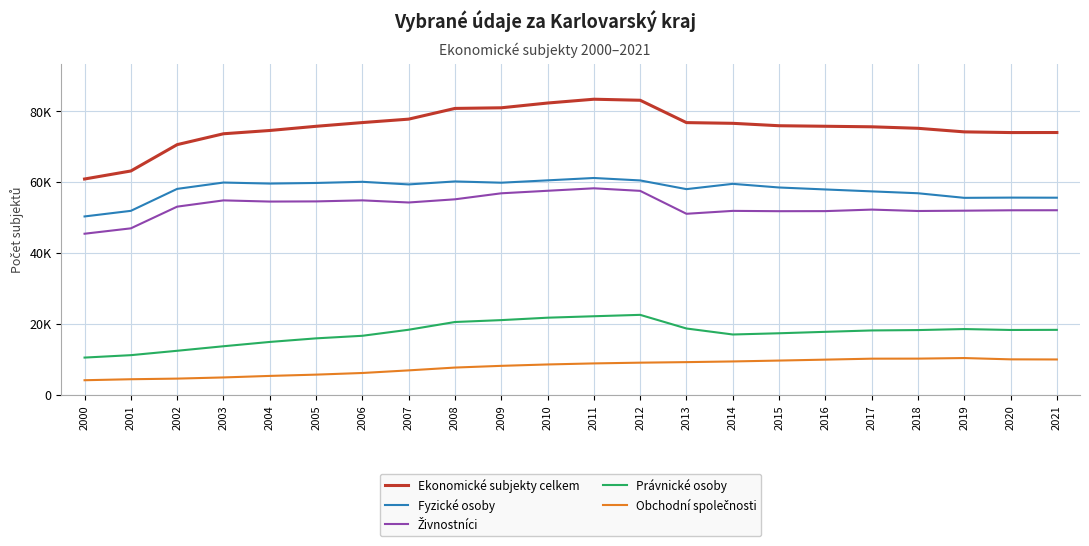

True or false: Ekonomické subjekty celkem and Obchodní společnosti cross at least once.

False